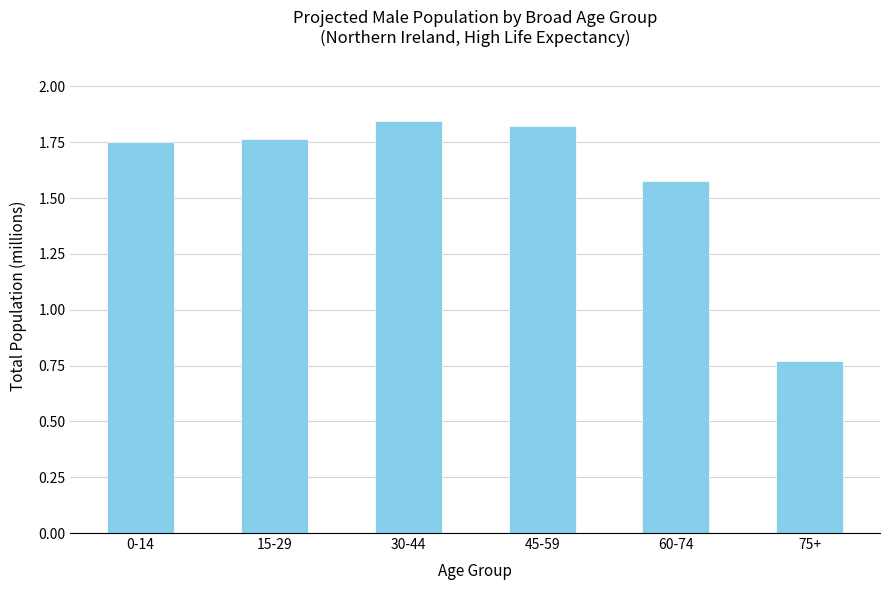

Which category has the lowest value across all series?

75+